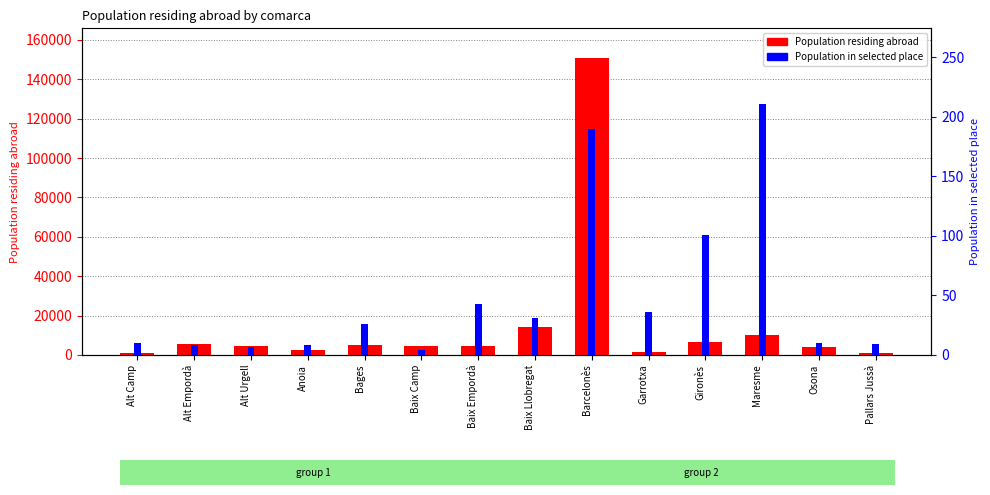

Reading left to right, list all the values displayed in this chart.

Population residing abroad: 1115	5491	4499	2726	4824	4804	4475	14175	150790	1287	6534	10371	4220	1132
Population in selected place: 10	8	7	8	26	4	43	31	190	36	101	211	10	9